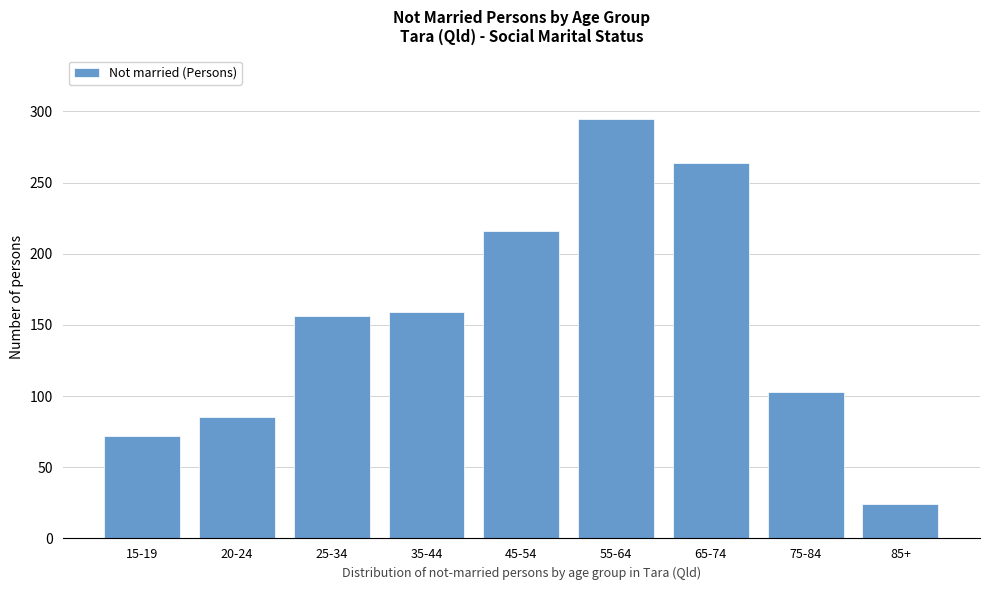

Reading left to right, list all the values displayed in this chart.

15-19=72	20-24=85	25-34=156	35-44=159	45-54=216	55-64=295	65-74=264	75-84=103	85+=24